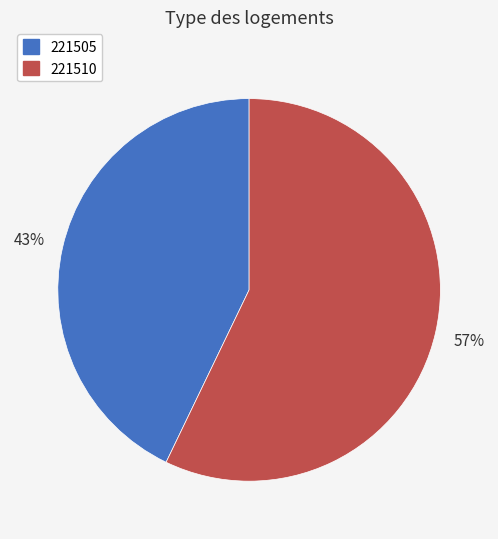

What percentage is the 221505 slice, to the nearest percent?

43%